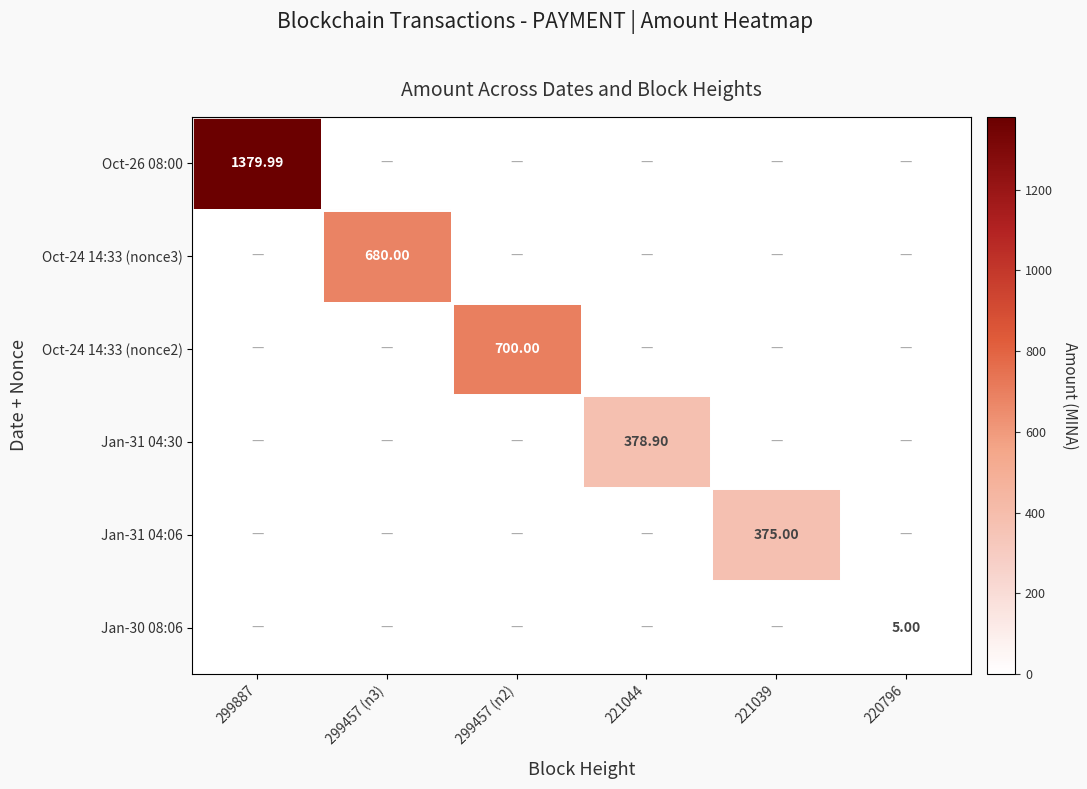

What is the difference between the maximum and minimum values in the Jan-31 04:30 series?

378.9